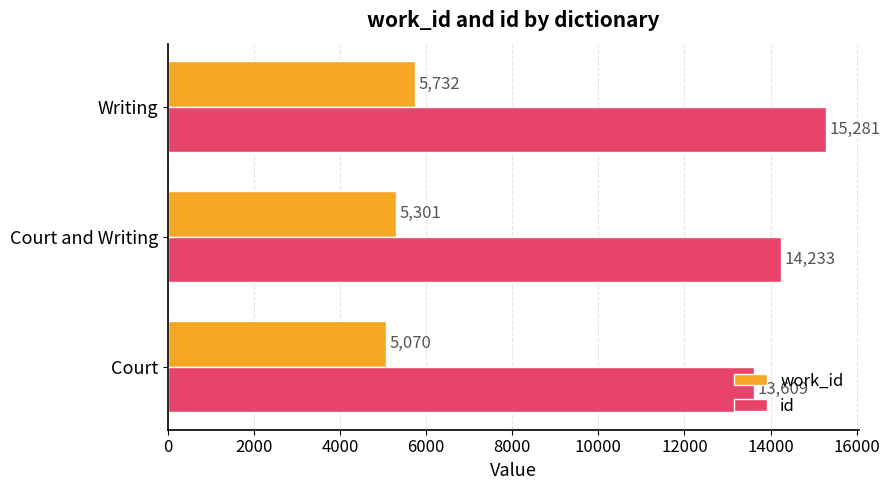

At which category does the chart reach its peak across all series?

Writing